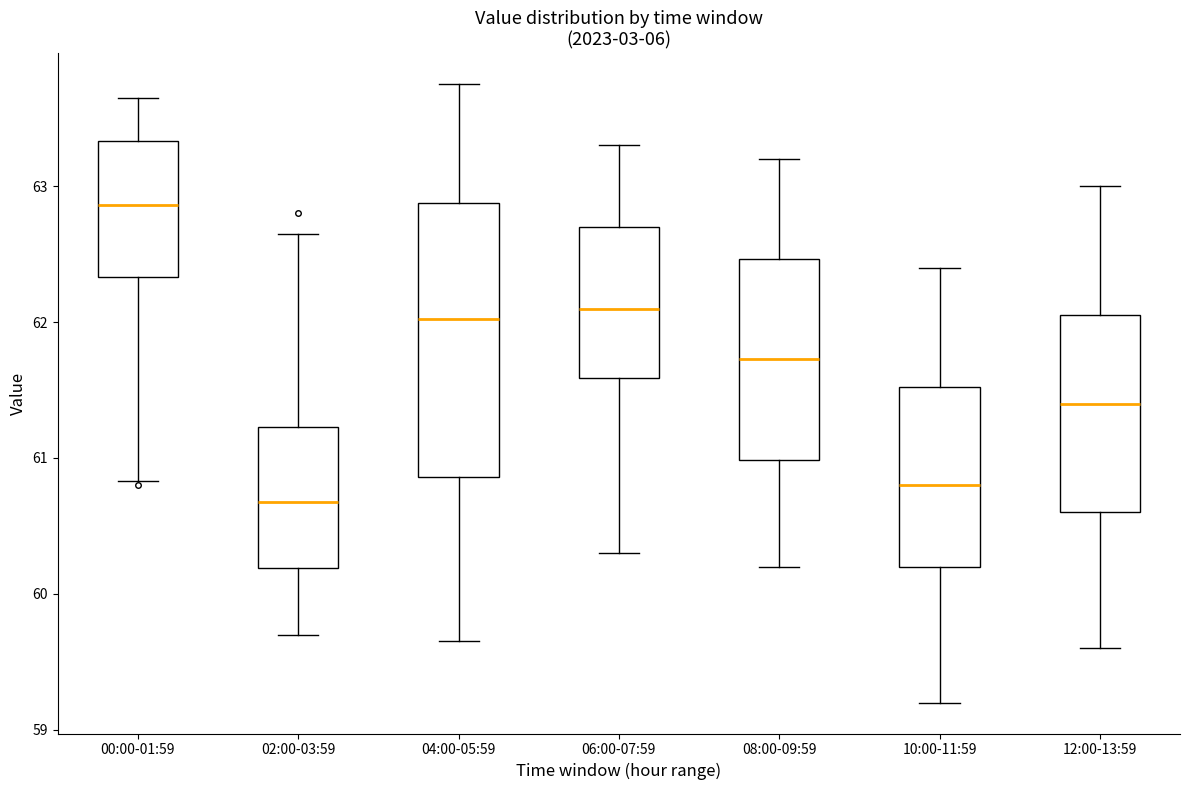

Reading left to right, transcribe this box plot: for each box, give where its median line is, the range the box spans, and where its two whiskers end, as read against the y-axis. The values are not printed on the chart, so give them approximately, as read against the axis.

00:00-01:59: median 62.9, box 62.3 to 63.3, whiskers 60.8 to 63.7
02:00-03:59: median 60.7, box 60.2 to 61.2, whiskers 59.7 to 62.7
04:00-05:59: median 62.0, box 60.9 to 62.9, whiskers 59.7 to 63.8
06:00-07:59: median 62.1, box 61.6 to 62.7, whiskers 60.3 to 63.3
08:00-09:59: median 61.7, box 61.0 to 62.5, whiskers 60.2 to 63.2
10:00-11:59: median 60.8, box 60.2 to 61.5, whiskers 59.2 to 62.4
12:00-13:59: median 61.4, box 60.6 to 62.1, whiskers 59.6 to 63.0